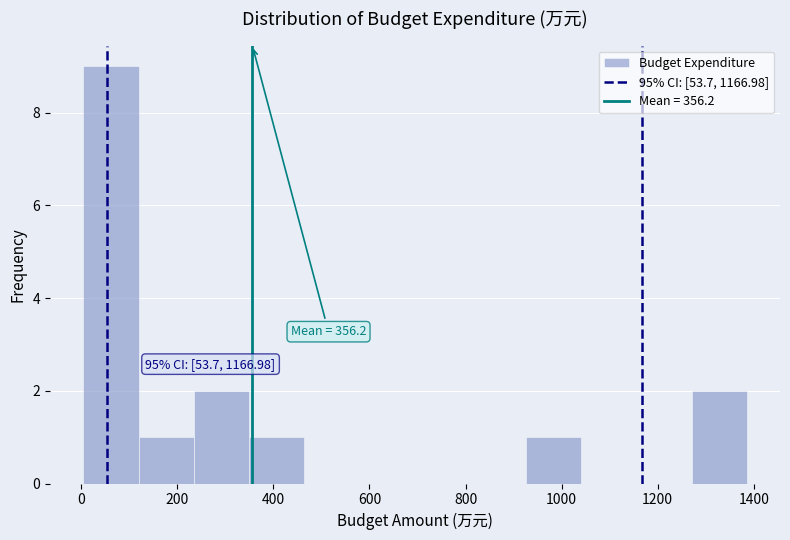

Which range on the x-axis has the tallest bar?

0 to 120